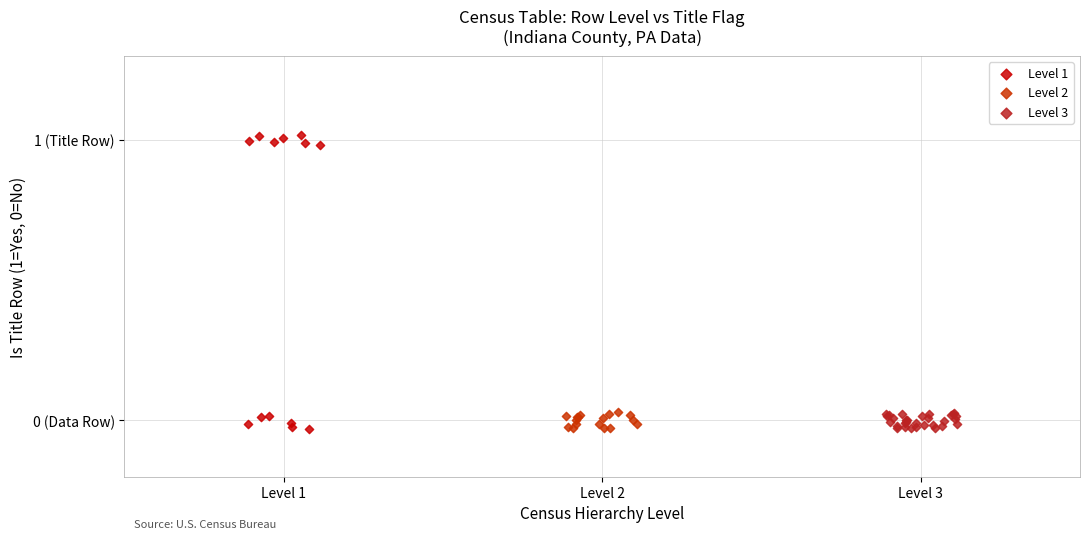

Which series has the widest spread of Y values?

Level 1